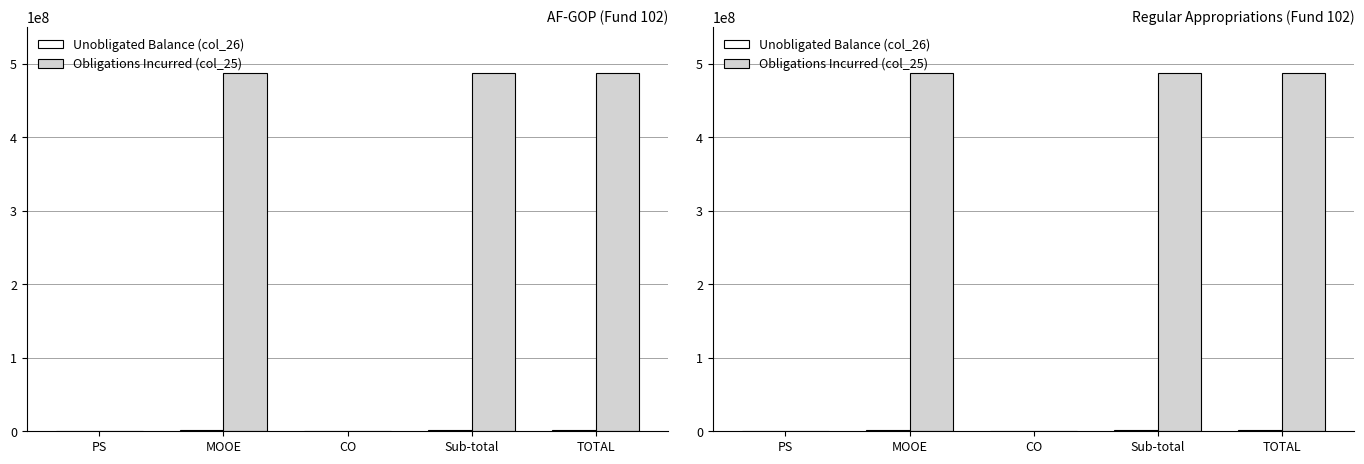

What is the total value across all series at Sub-total?

488867057.7